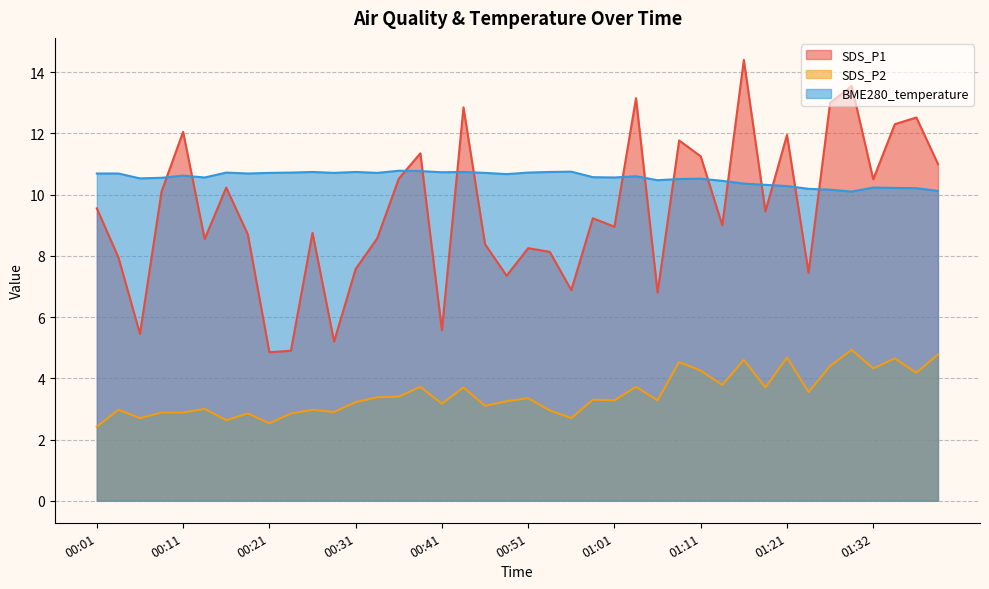

At 01:24, list the series in order from largest to smallest.

BME280_temperature, SDS_P1, SDS_P2